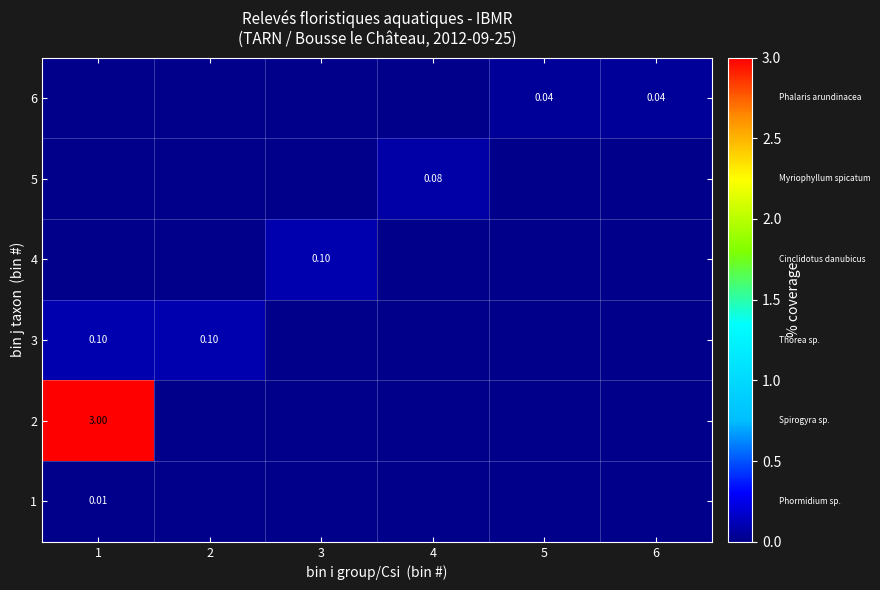

Is the value of 5 at 4 greater than the value of 6 at 5?

Yes